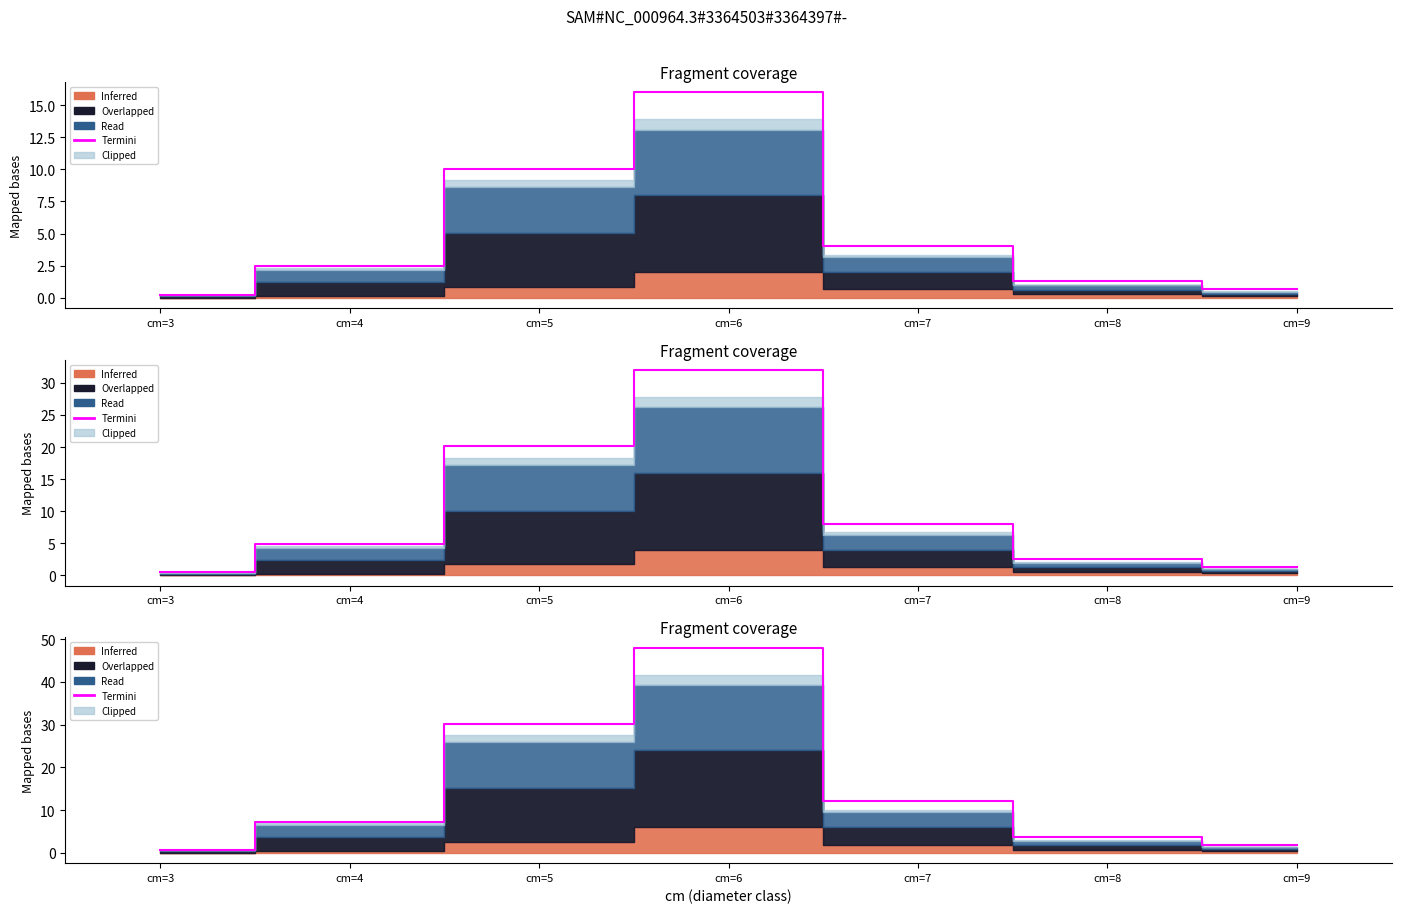

What is the change in value from cm=7 to cm=9?

-10.1